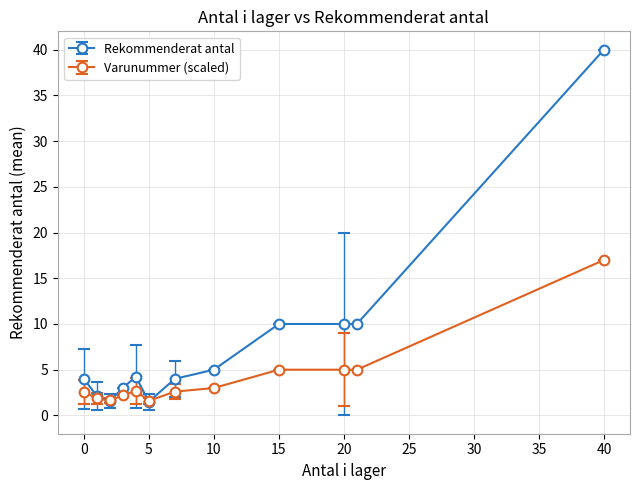

What is the lowest value of the Rekommenderat antal series?

1.5